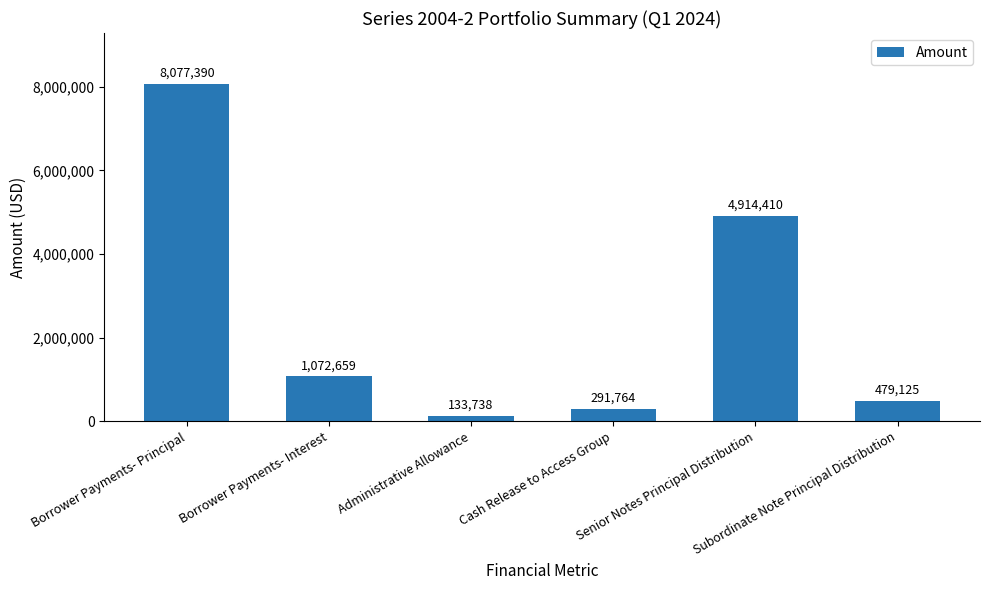

What is the value of the 1st bar from the left?

8077389.6